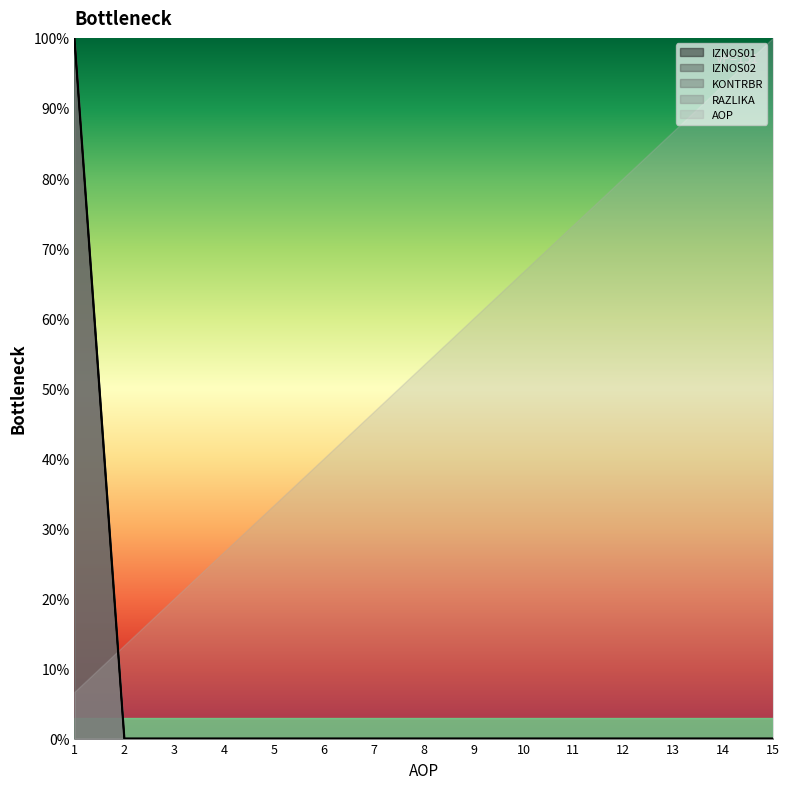

What is the greatest value displayed?

100